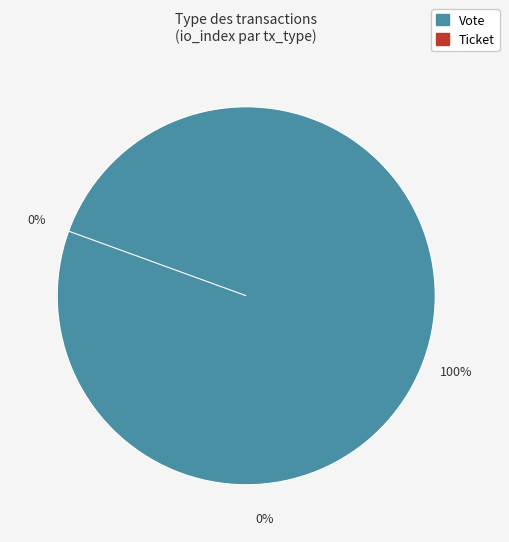

To the nearest percent, what percentage of the pie is Vote?

100%